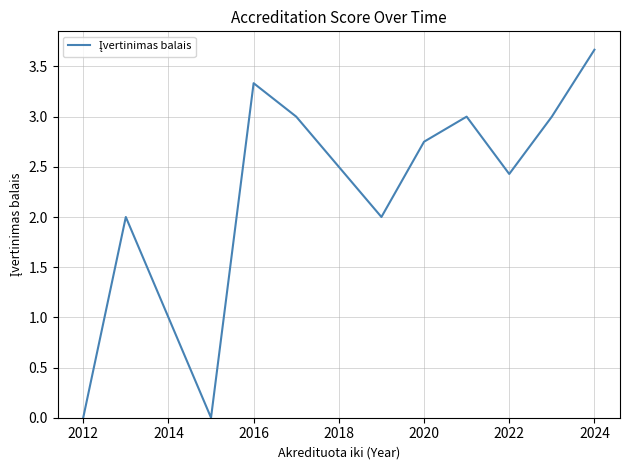

What is the greatest value displayed?

3.7